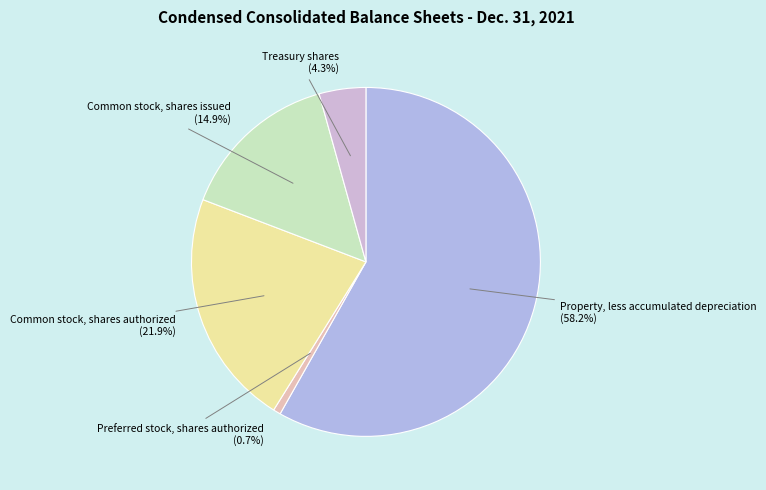

Which slice represents more than half of the pie?

Property, less accumulated depreciation